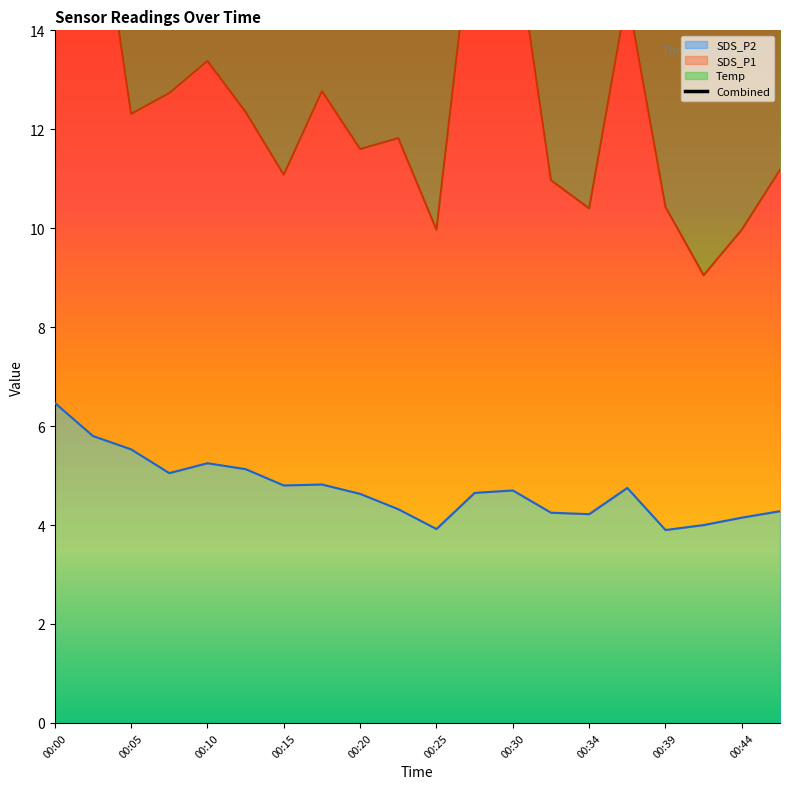

How many data points are less than 17?

7